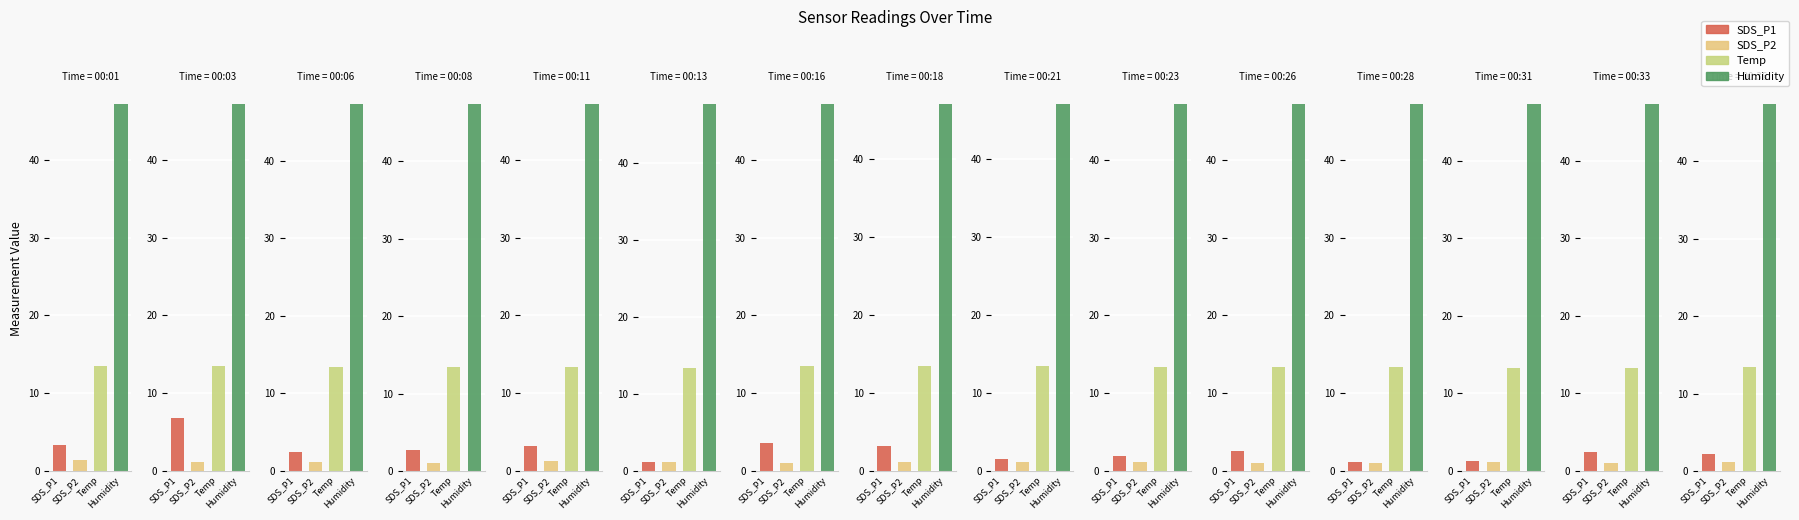

How many values in the SDS_P1 series exceed 2?

10